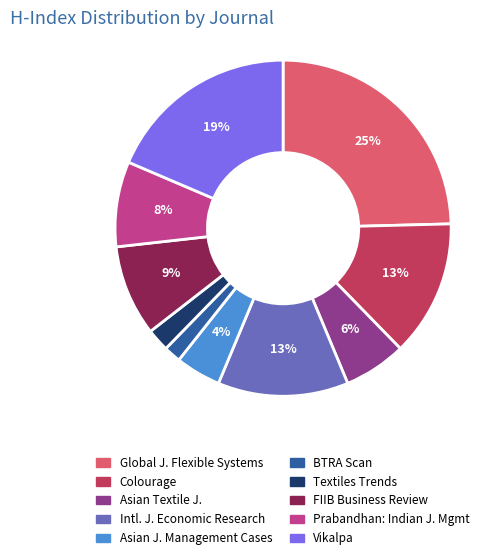

Does any single category account for the majority?

No